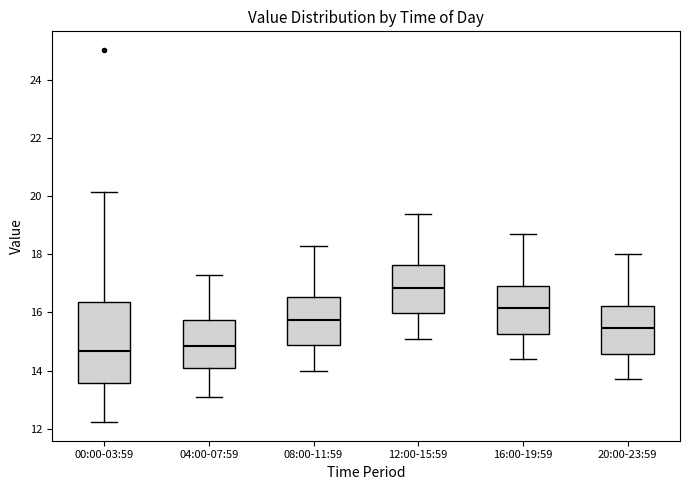

Reading left to right, read every box against the y-axis: the position of its median line, the range the box covers, and the ends of its whiskers. The values are not printed on the chart, so give them approximately, as read against the axis.

00:00-03:59: median 14.6, box 13.6 to 16.4, whiskers 12.2 to 20.2
04:00-07:59: median 14.8, box 14.0 to 15.8, whiskers 13.2 to 17.4
08:00-11:59: median 15.8, box 14.8 to 16.6, whiskers 14.0 to 18.4
12:00-15:59: median 16.8, box 16.0 to 17.6, whiskers 15.2 to 19.4
16:00-19:59: median 16.2, box 15.2 to 17.0, whiskers 14.4 to 18.8
20:00-23:59: median 15.4, box 14.6 to 16.2, whiskers 13.8 to 18.0